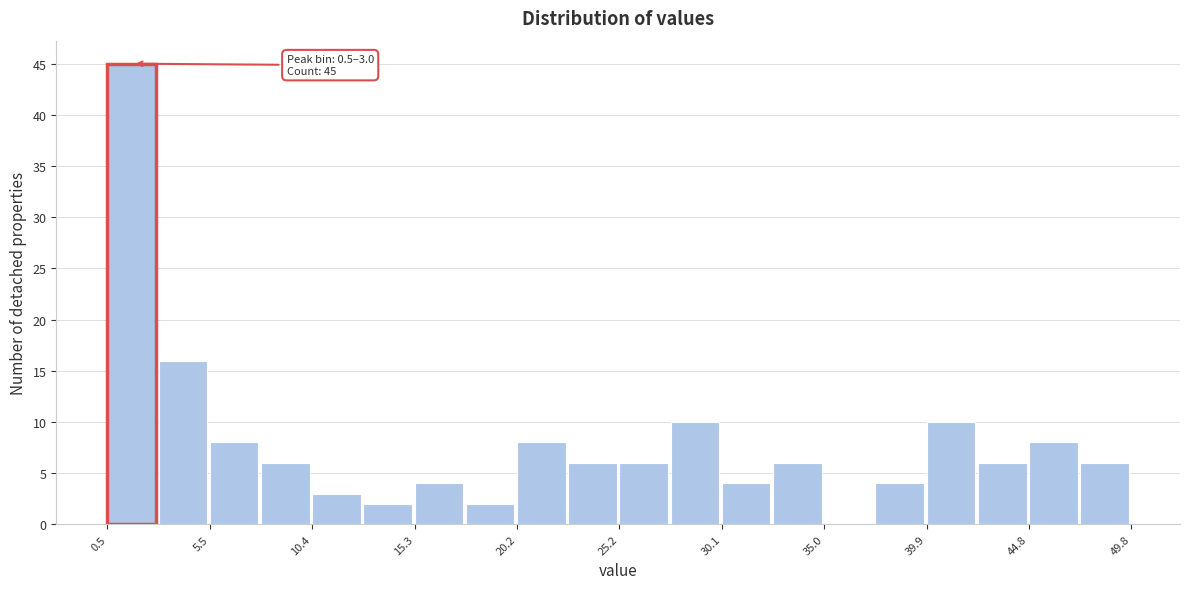

Over which range of the x-axis is the bar tallest?

0.5 to 3.0